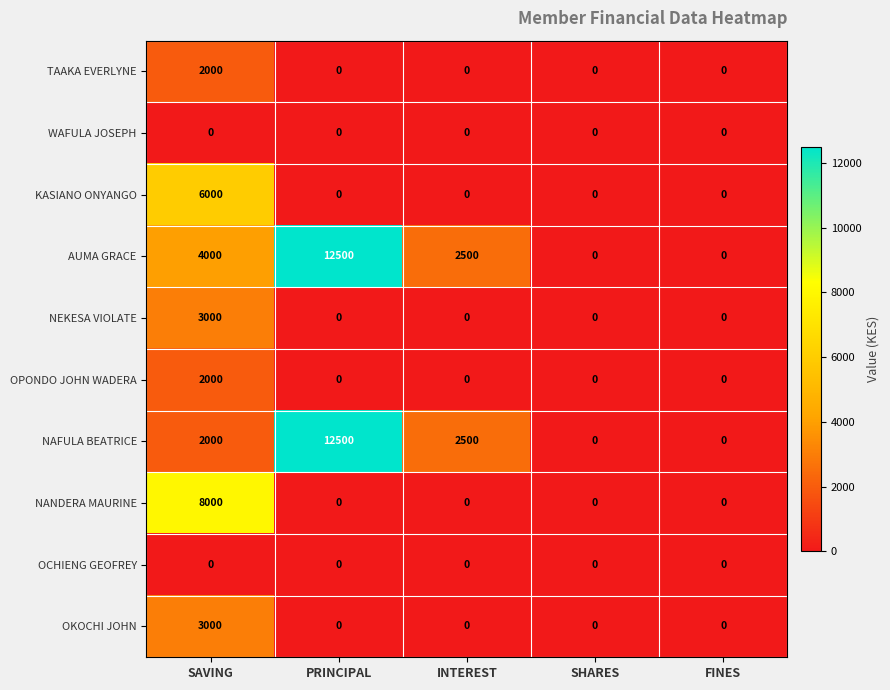

What is the sum of the OKOCHI JOHN values at SAVING and SHARES?

3000